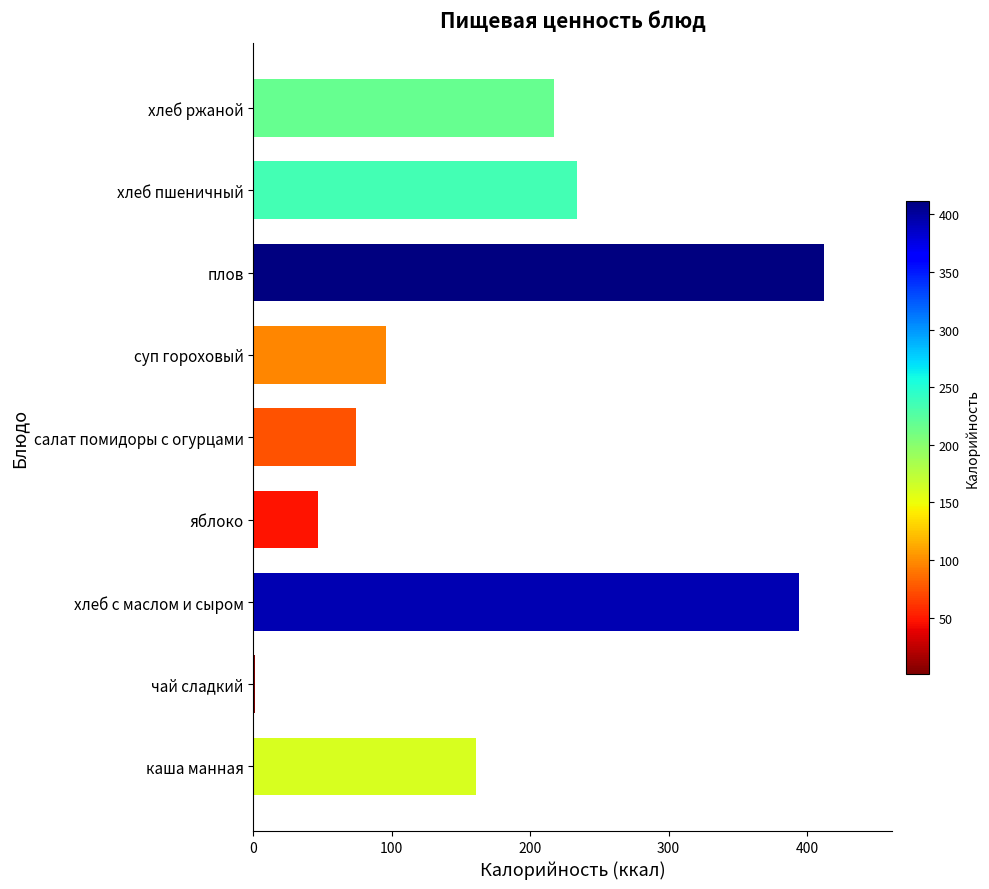

Which label corresponds to the largest value in the chart?

плов